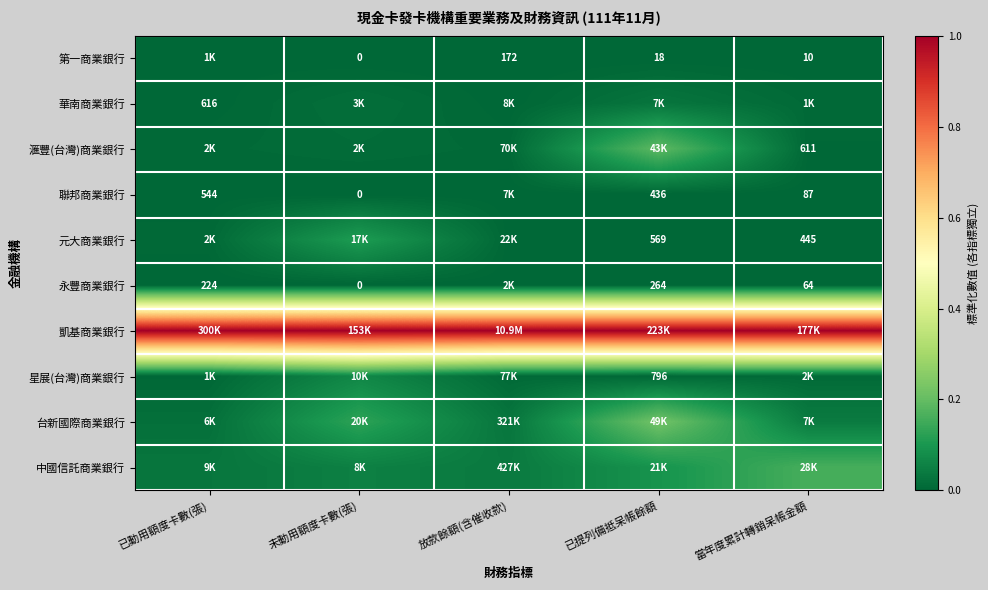

Is the value of 聯邦商業銀行 at 已動用額度卡數(張) greater than the value of 永豐商業銀行 at 已動用額度卡數(張)?

Yes